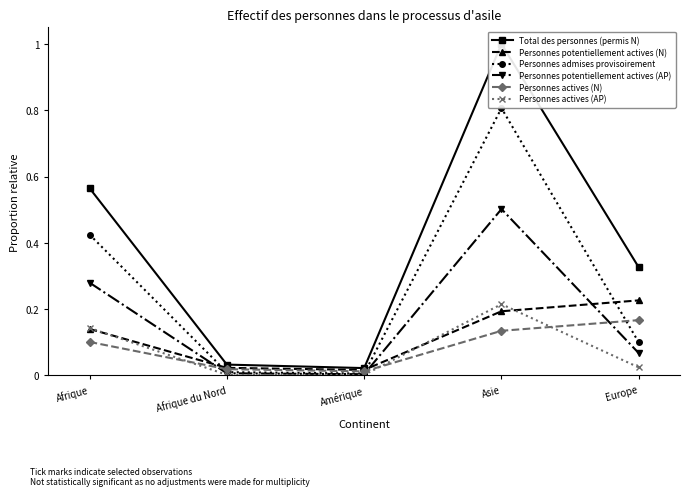

Between Afrique du Nord and Asie, which series saw the biggest shift?

Total des personnes (permis N)